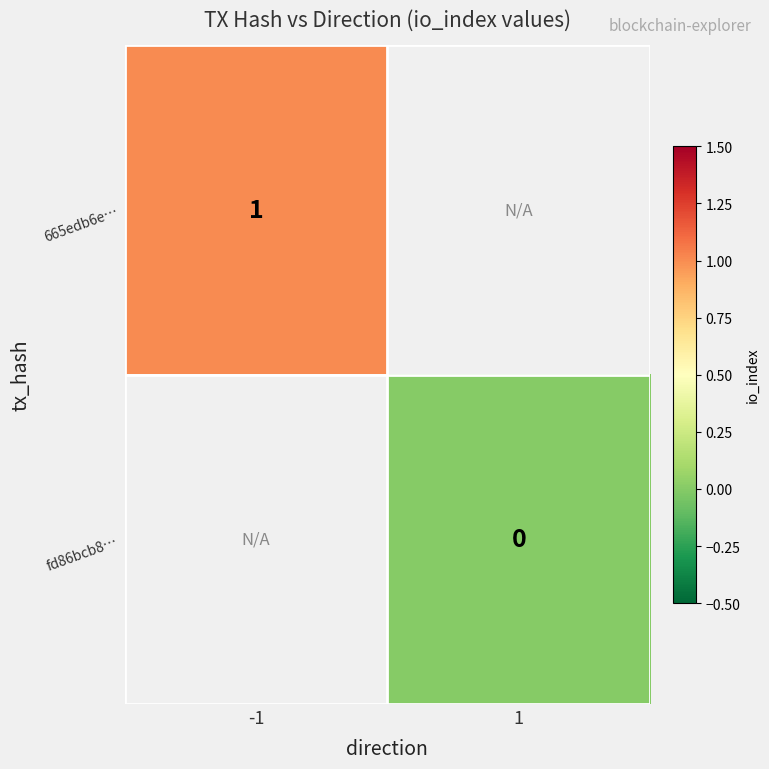

Is the value of 665edb6e… at -1 greater than the value of fd86bcb8… at 1?

Yes